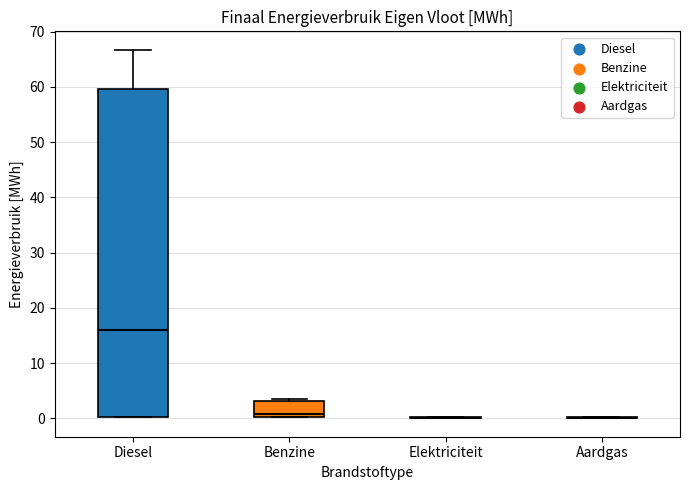

Comparing the boxes themselves (not the whiskers), which one is the tallest?

Diesel